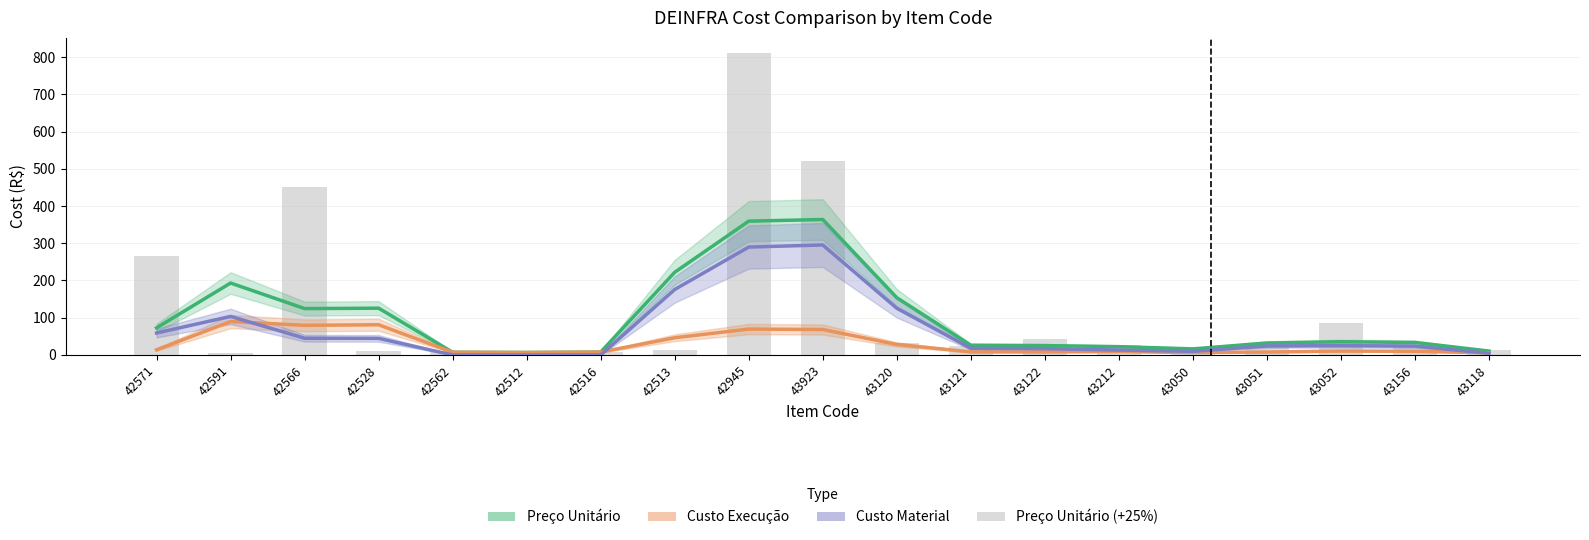

Between 43212 and 43051, which series saw the biggest shift?

Custo Material